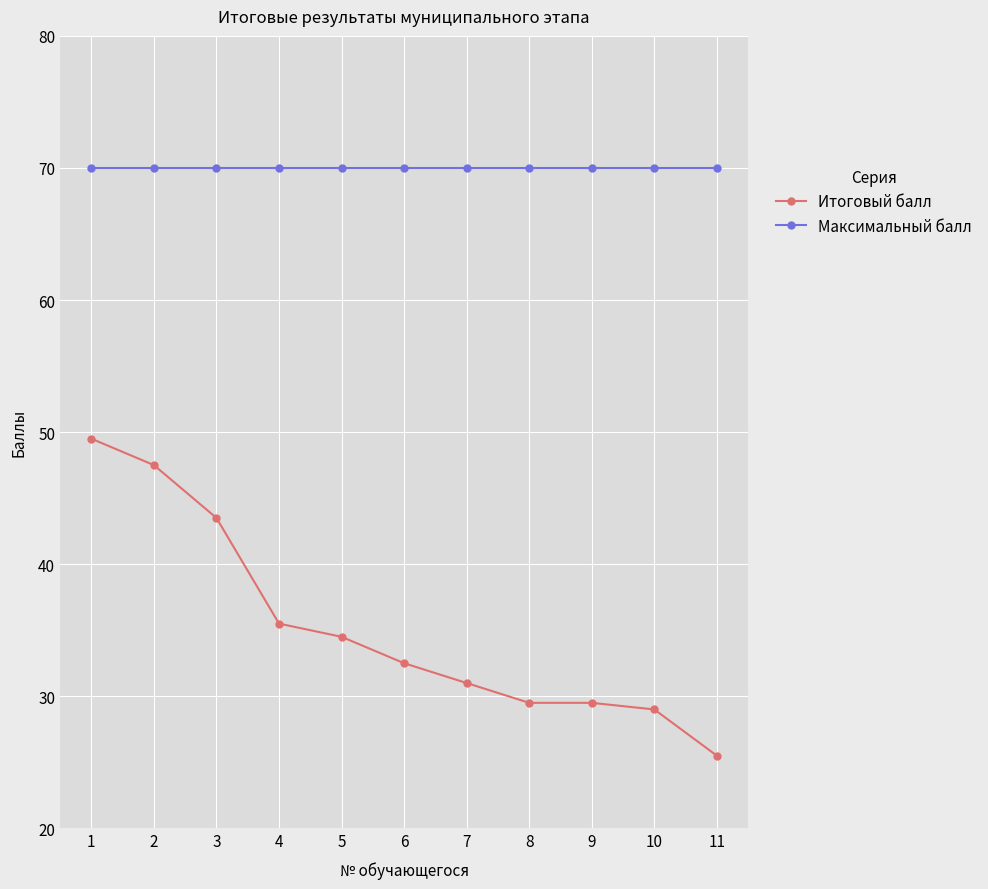

Reading left to right, extract all data points from this chart.

Итоговый балл: 1=49.5	2=47.5	3=43.5	4=35.5	5=34.5	6=32.5	7=31.0	8=29.5	9=29.5	10=29.0	11=25.5
Максимальный балл: 1=70.0	2=70.0	3=70.0	4=70.0	5=70.0	6=70.0	7=70.0	8=70.0	9=70.0	10=70.0	11=70.0